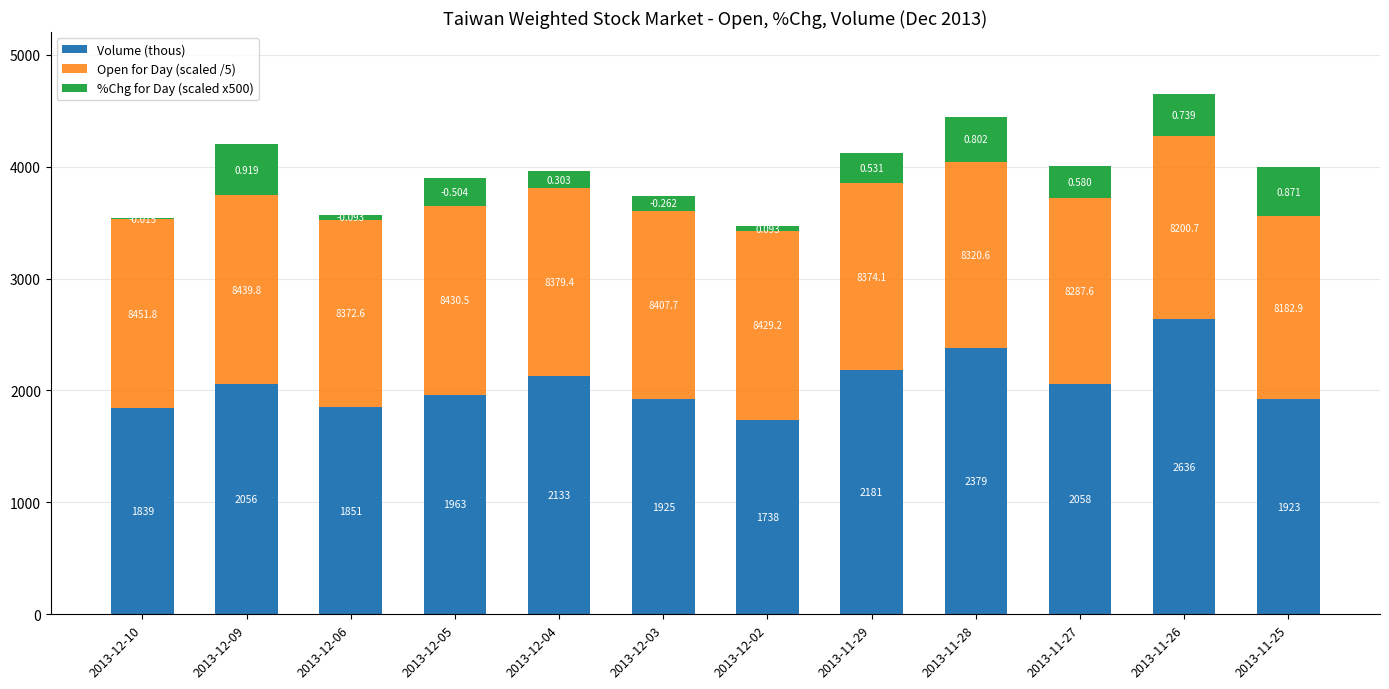

What is the total value across all series at 2013-11-26?

4645.5